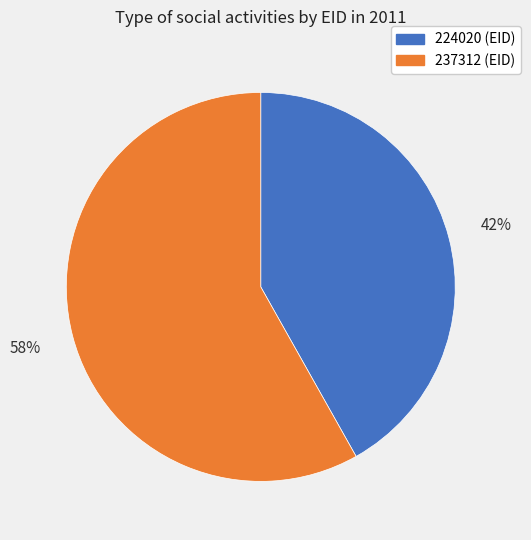

To the nearest percent, what percentage of the pie is 237312?

58%